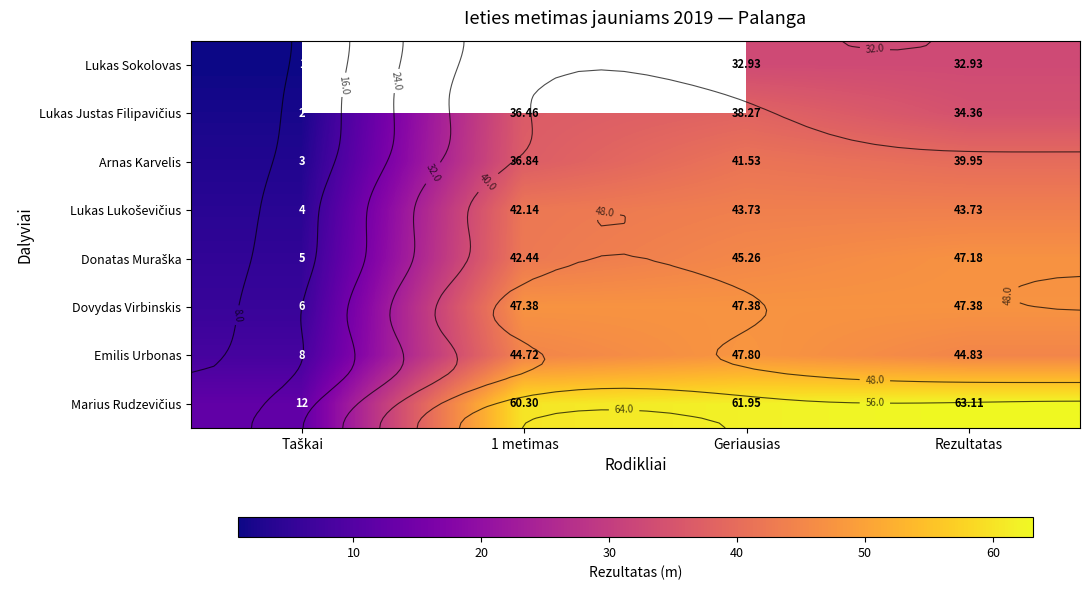

What is the sum of the Lukas Lukoševičius values at Geriausias and Rezultatas?

87.5